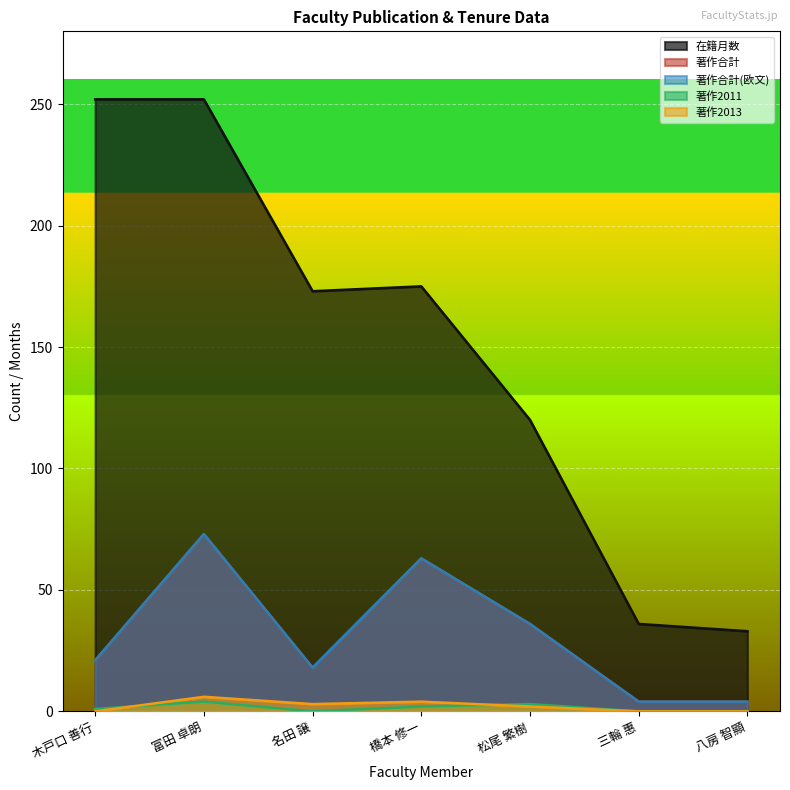

Which has a higher value, 八房 智顯 or 松尾 繁樹?

松尾 繁樹